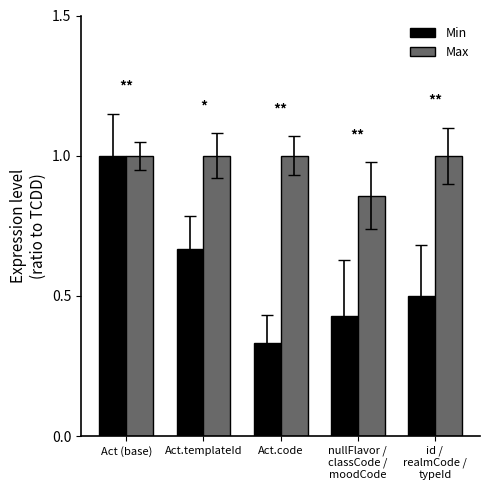

The Min series shows 0.4 at Act.templateId. True or false?

False